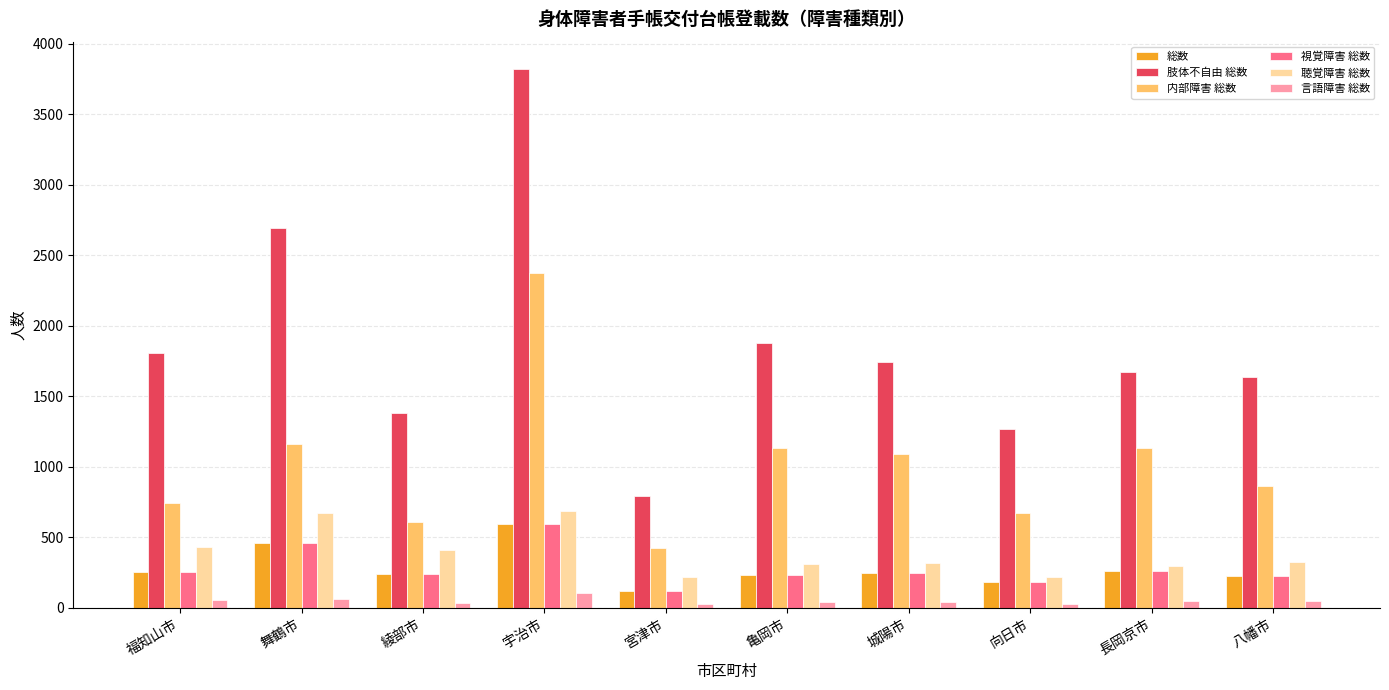

What is the minimum value for 肢体不自由 総数?

794